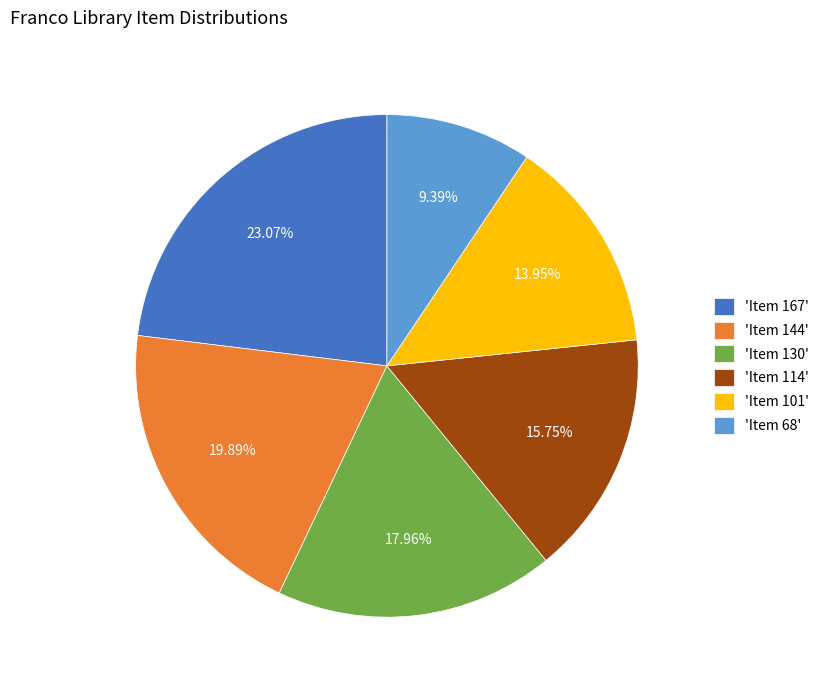

Between 'Item 144' and 'Item 130', which is larger?

'Item 144'